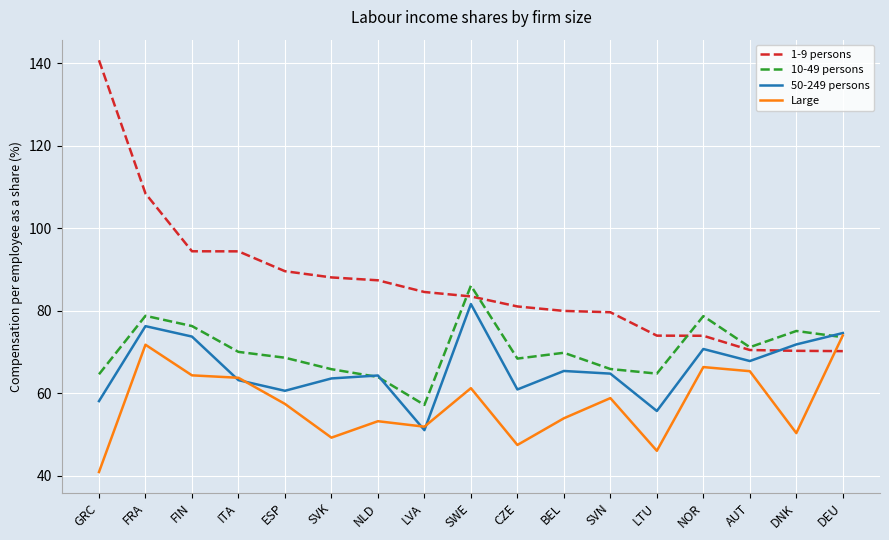

Is the value of 10-49 persons at BEL greater than the value of Large at LTU?

Yes